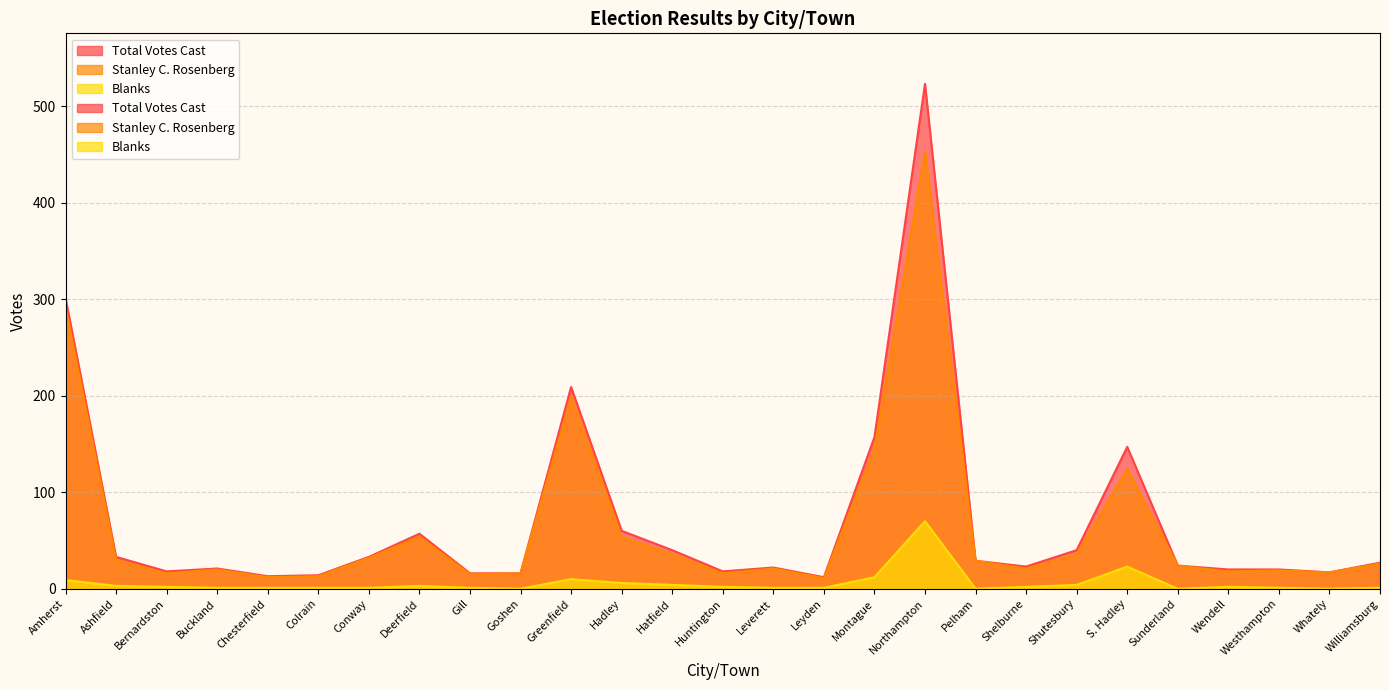

What is the label of the 20th point from the left?

Shelburne